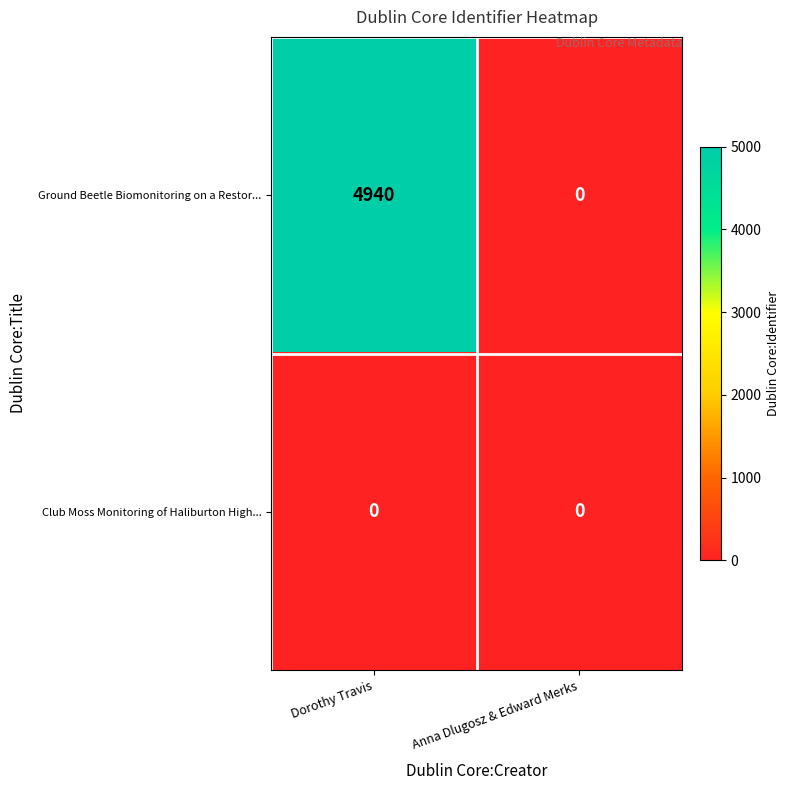

At which category is the sum across all series the highest?

Dorothy Travis